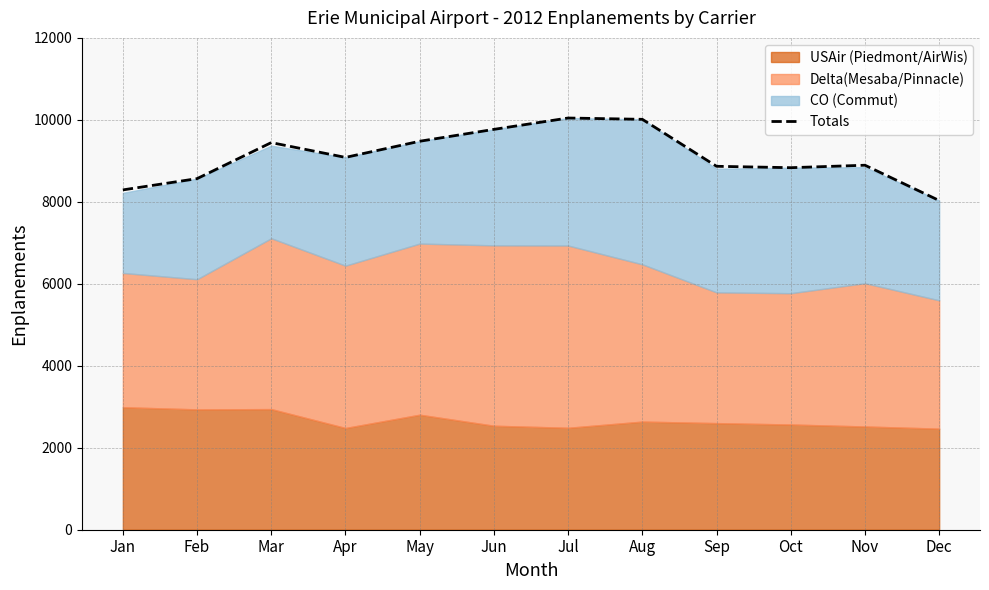

What is the sum of the values at Aug and Apr?

19097